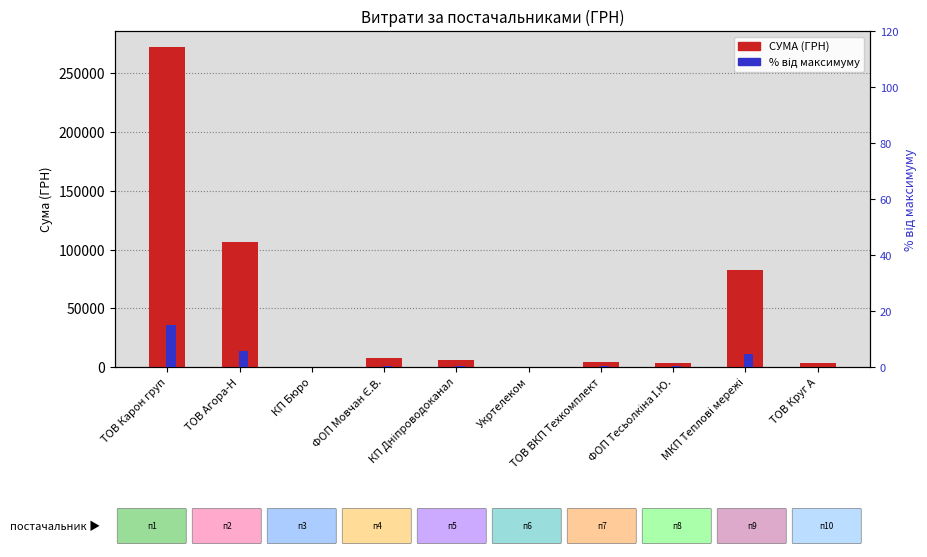

What are all the series names shown in the legend?

СУМА (ГРН), % від максимуму